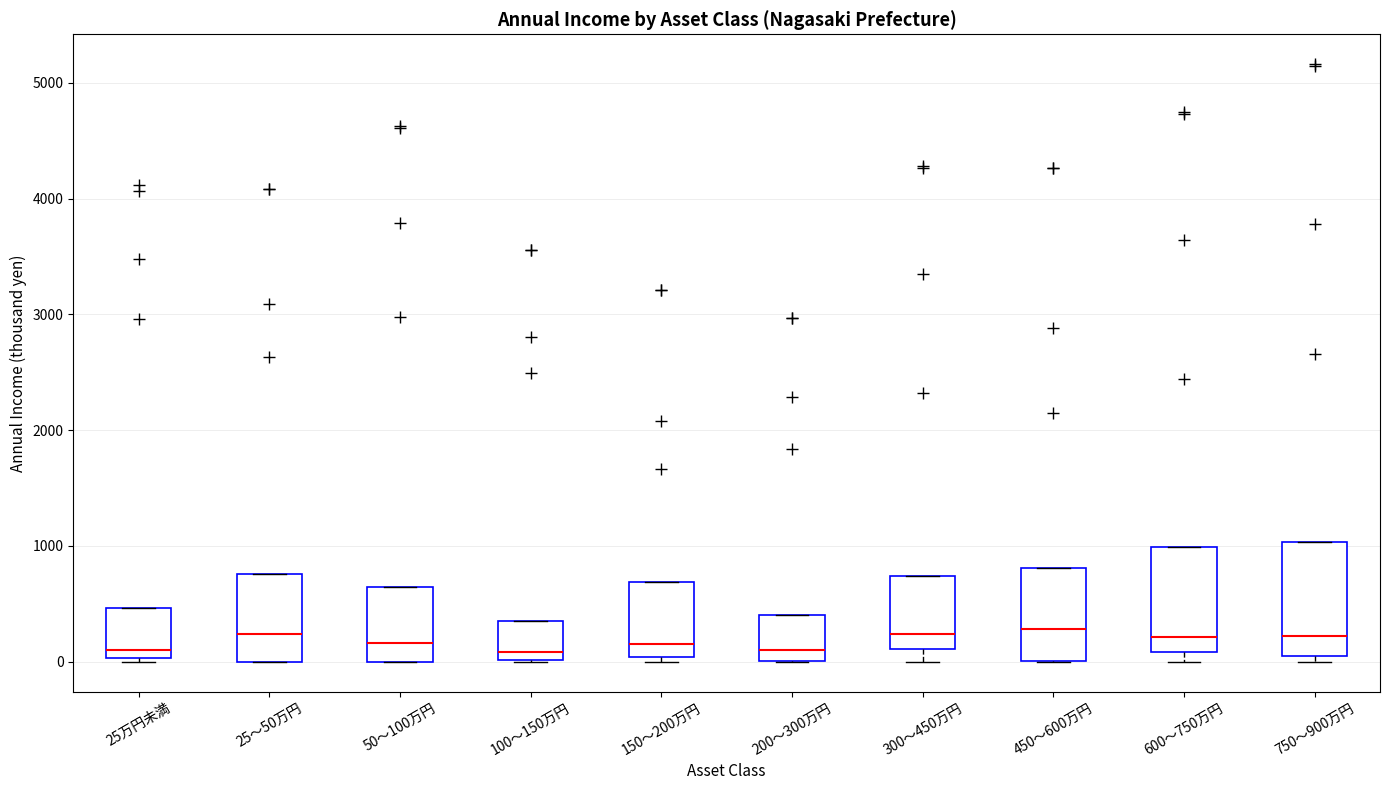

Reading left to right, transcribe this box plot: for each box, give where its median line is, the range the box spans, and where its two whiskers end, as read against the y-axis. The values are not printed on the chart, so give them approximately, as read against the axis.

25万円未満: median 100, box 0 to 500, whiskers 0 to 500
25～50万円: median 200, box 0 to 800, whiskers 0 to 800
50～100万円: median 200, box 0 to 600, whiskers 0 to 600
100～150万円: median 100, box 0 to 400, whiskers 0 to 400
150～200万円: median 200, box 0 to 700, whiskers 0 (just below the box's lower edge) to 700
200～300万円: median 100, box 0 to 400, whiskers 0 to 400
300～450万円: median 200, box 100 to 700, whiskers 0 to 700
450～600万円: median 300, box 0 to 800, whiskers 0 to 800
600～750万円: median 200, box 100 to 1000, whiskers 0 to 1000
750～900万円: median 200, box 0 to 1000, whiskers 0 (just below the box's lower edge) to 1000